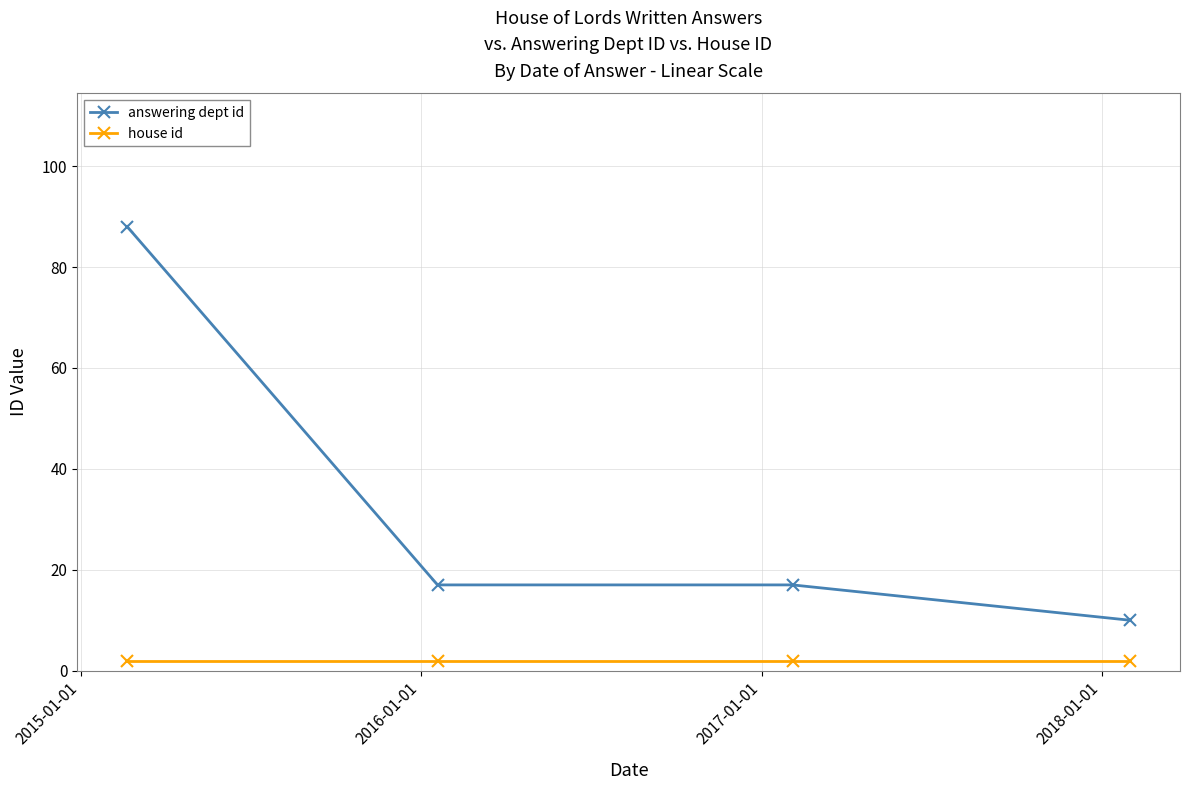

True or false: answering dept id and house id cross at least once.

False